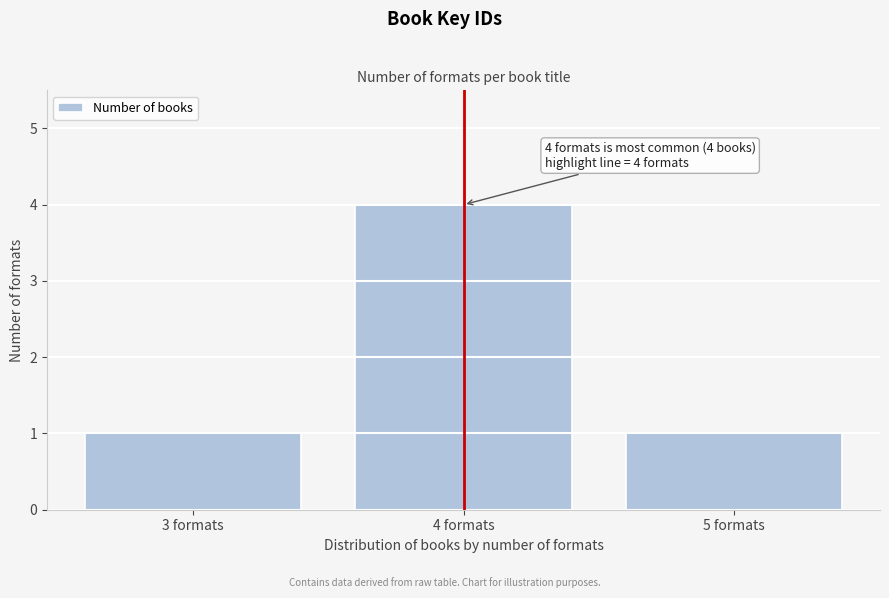

Reading right to left, what are all the values shown in this chart?

5 formats=1	4 formats=4	3 formats=1